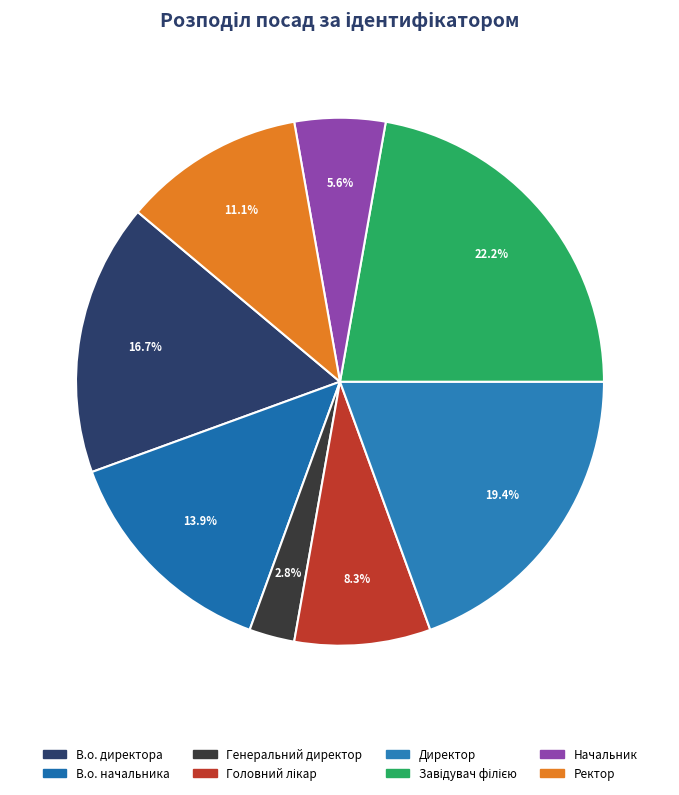

Count the number of slices in the pie.

8